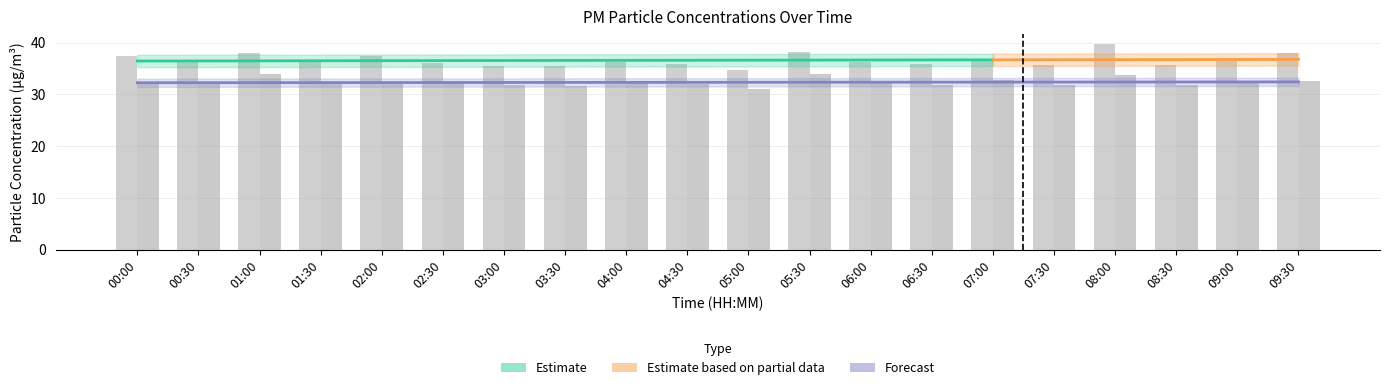

The P1 series shows 36.2 at 04:00. True or false?

True